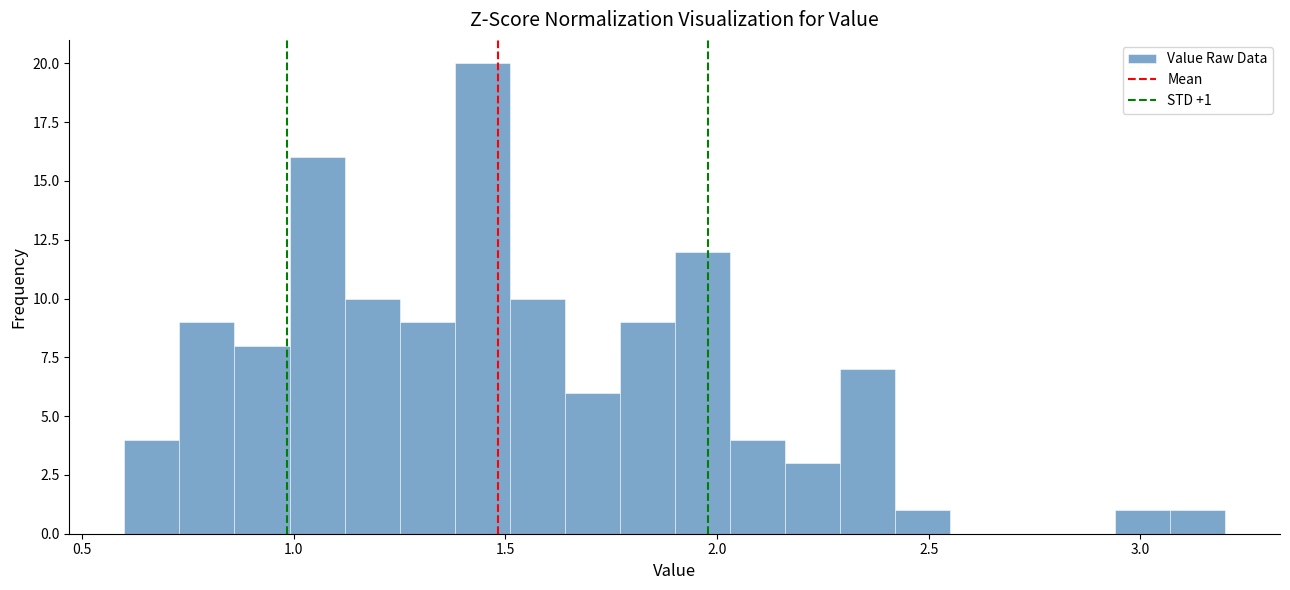

Read against the x-axis, roughly where is the centre of the tallest bar?

1.45